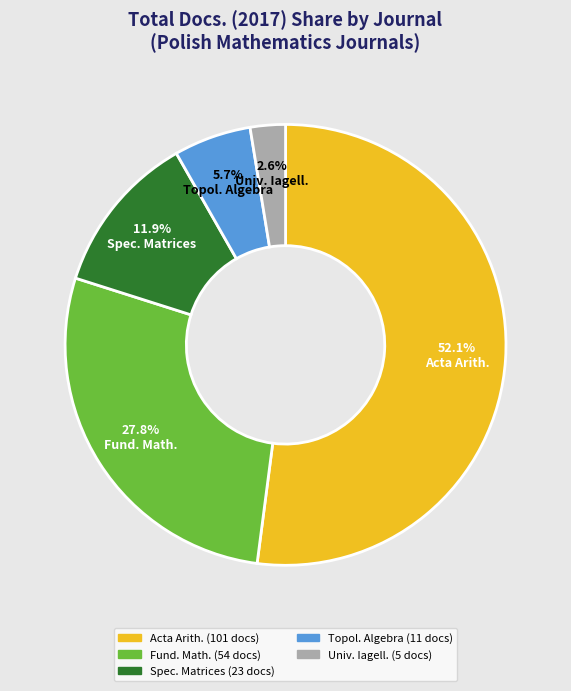

Rank the categories by value from highest to lowest.

Acta Arith., Fund. Math., Spec. Matrices, Topol. Algebra, Univ. Iagell.